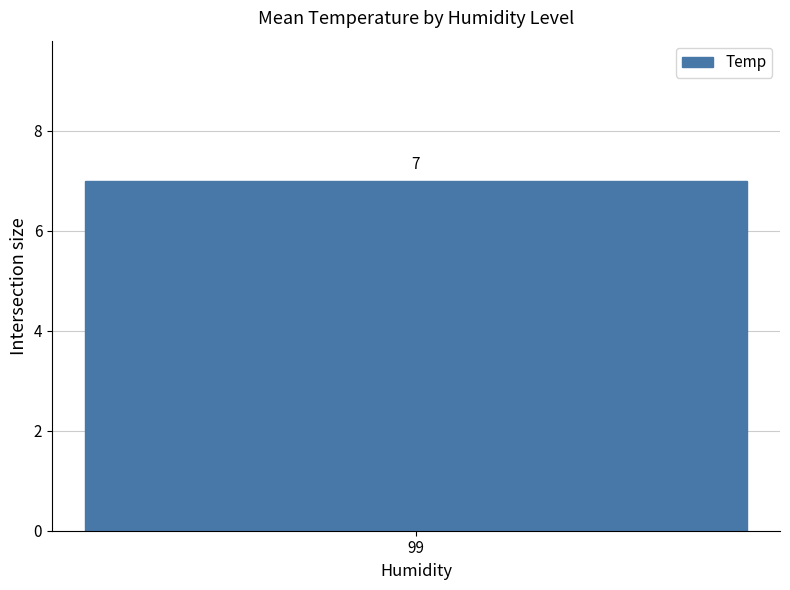

The Humidity series shows 178 at 10. True or false?

False